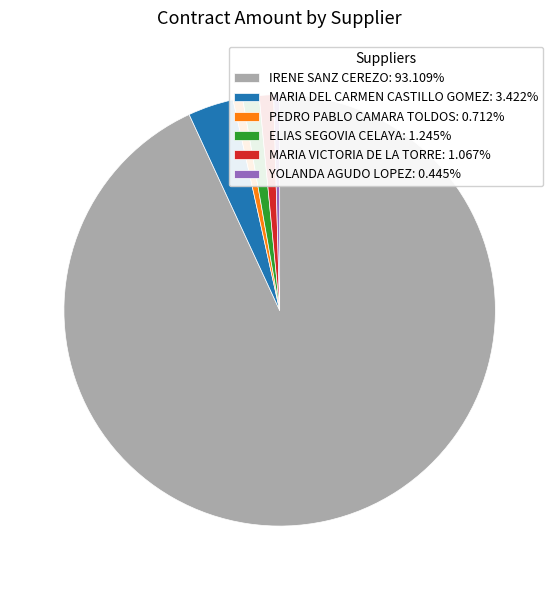

Approximately how many times larger is the value at MARIA DEL CARMEN CASTILLO GOMEZ: 3.422% compared to YOLANDA AGUDO LOPEZ: 0.445%?

7.7